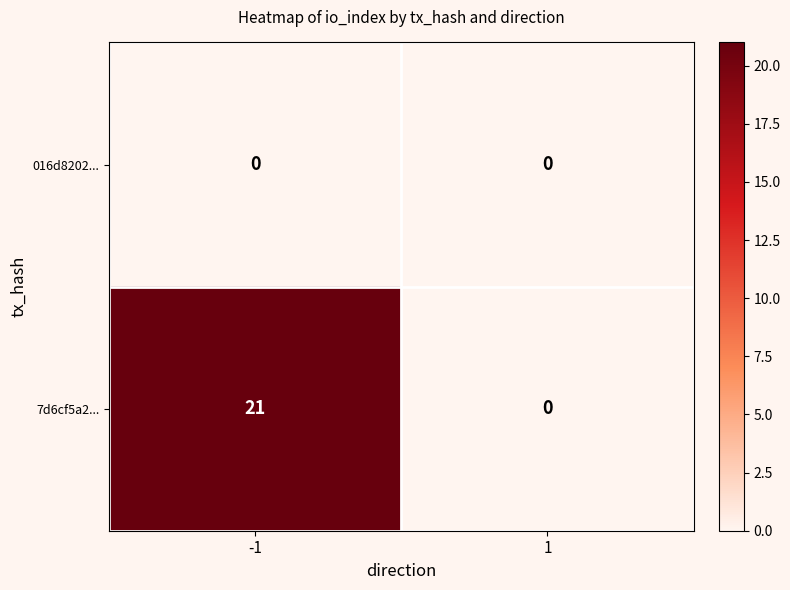

Rank the categories by 7d6cf5a2... value from highest to lowest.

-1, 1